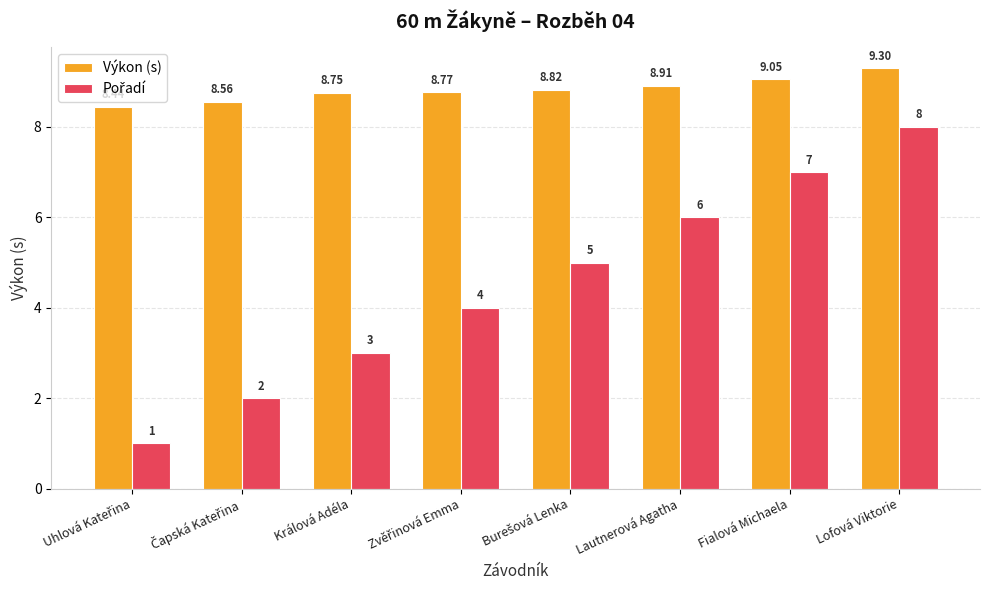

Which category has the highest value across all series?

Lofová Viktorie